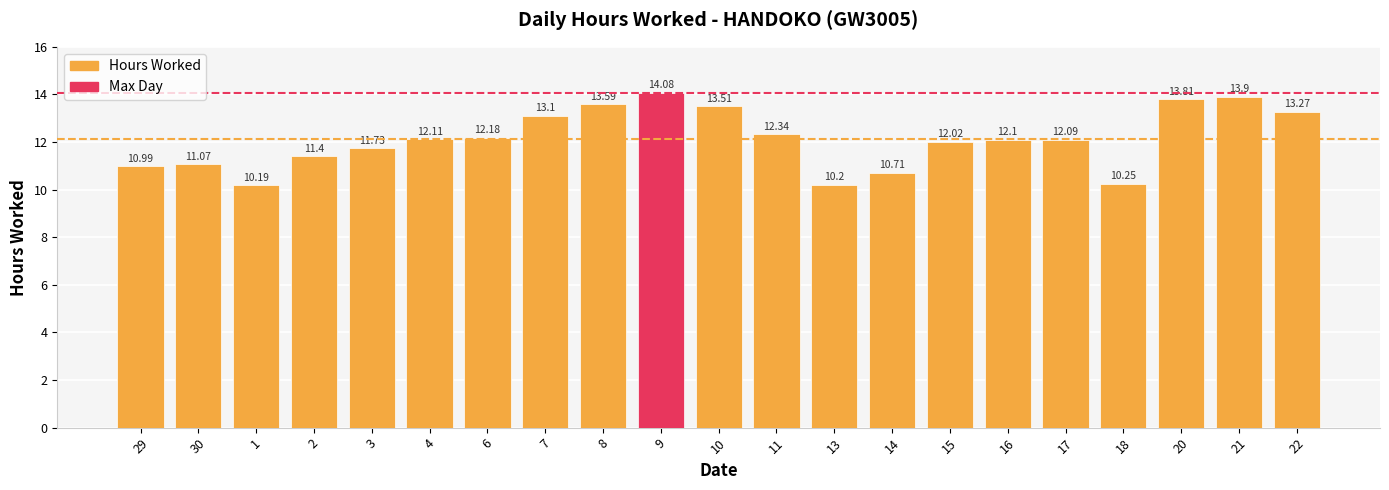

Where is the data nearest to the value 12?

15